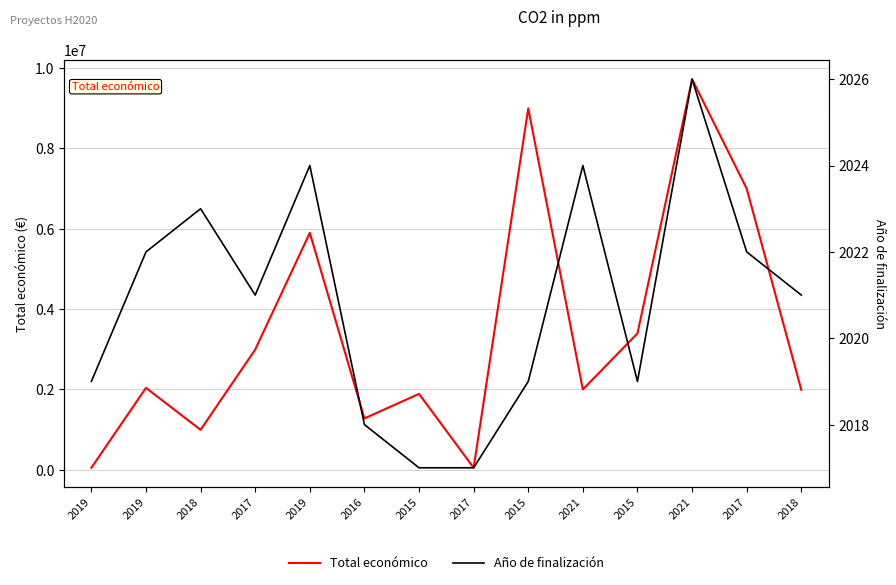

What is the label of the 8th point from the right?

2015